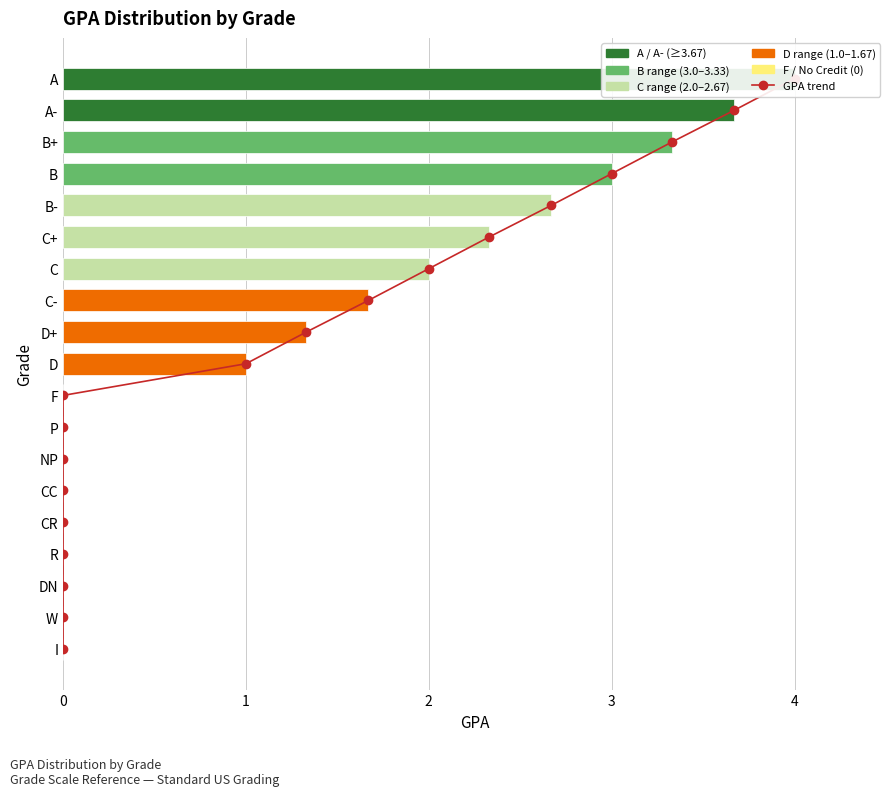

Which series has the largest total across all categories?

GPA trend